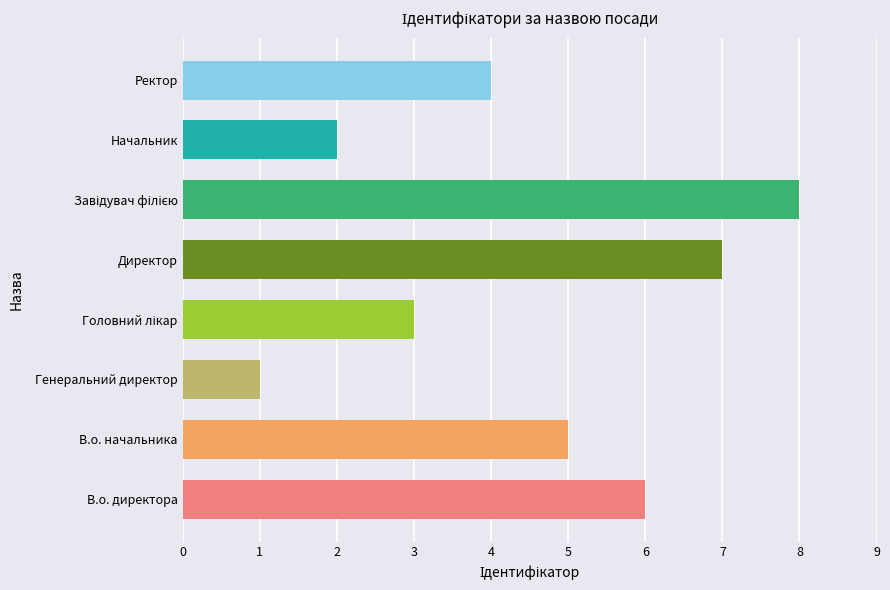

Is it true that the value at Генеральний директор is 0?

False